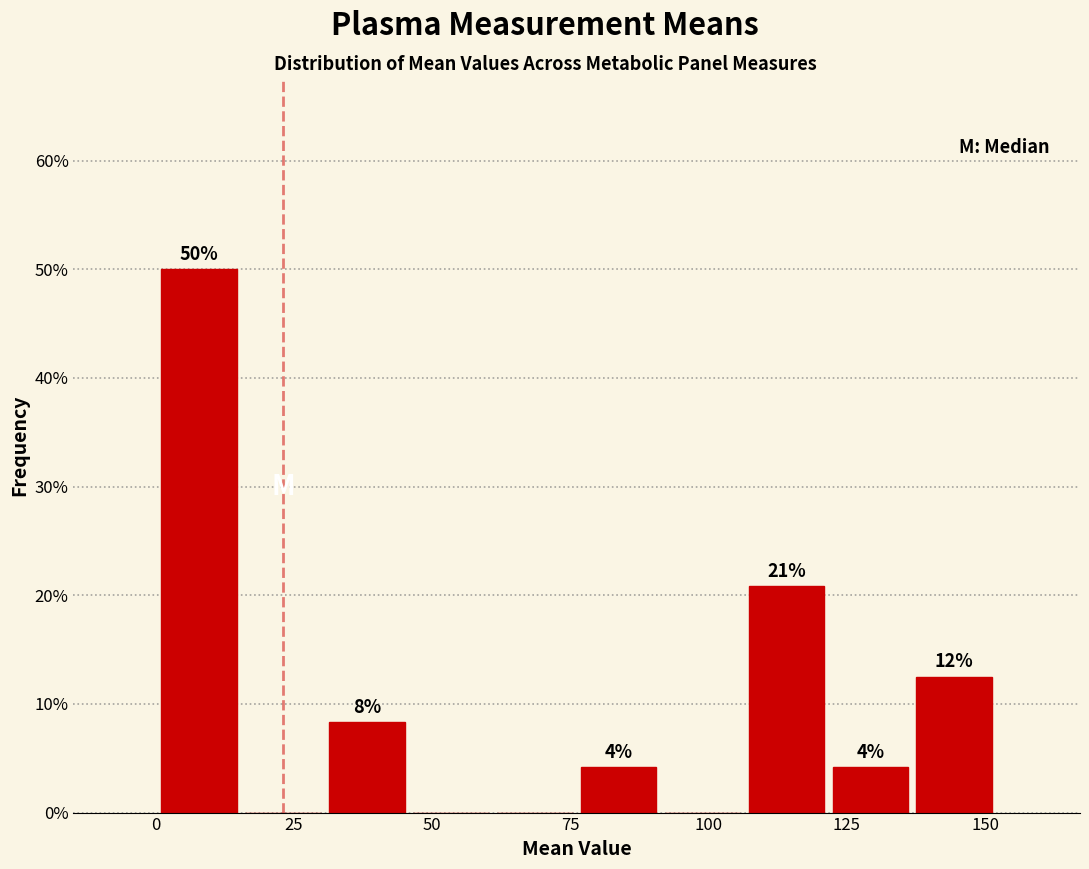

Read against the x-axis, roughly where is the centre of the tallest bar?

10